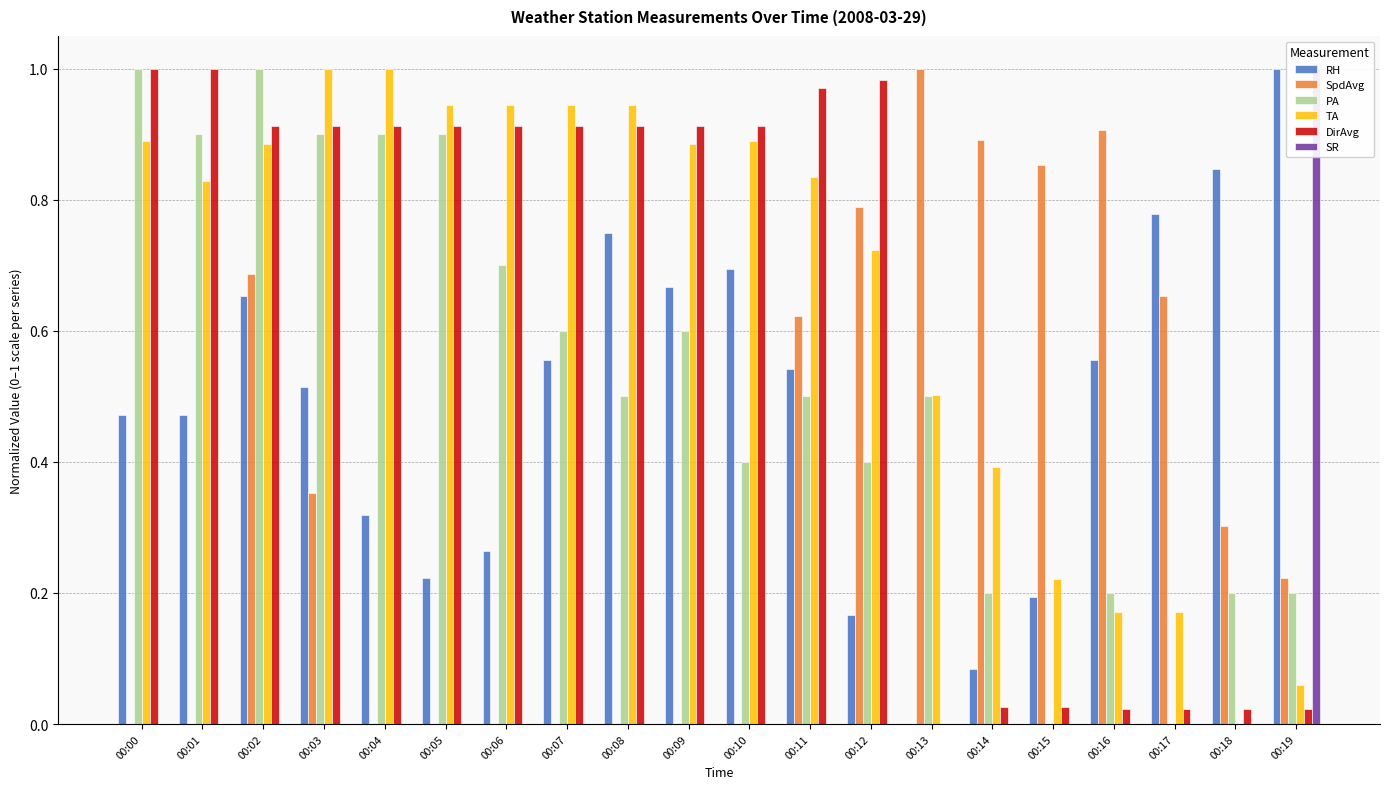

At how many categories does at least one series exceed 0?

20